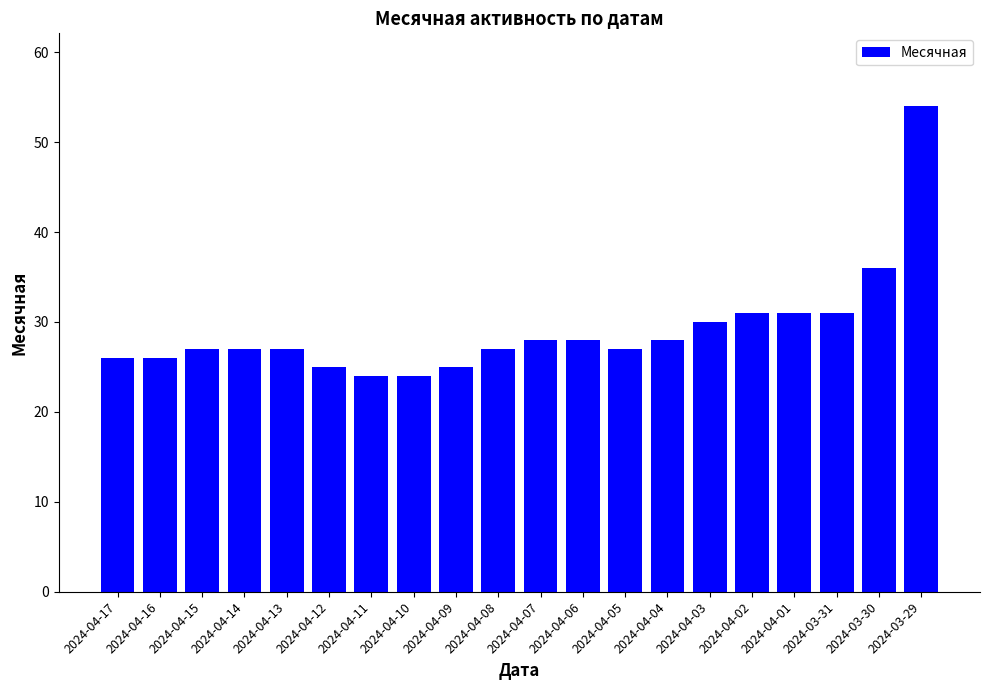

Approximately how many times larger is the value at 2024-04-13 compared to 2024-04-14?

1.0